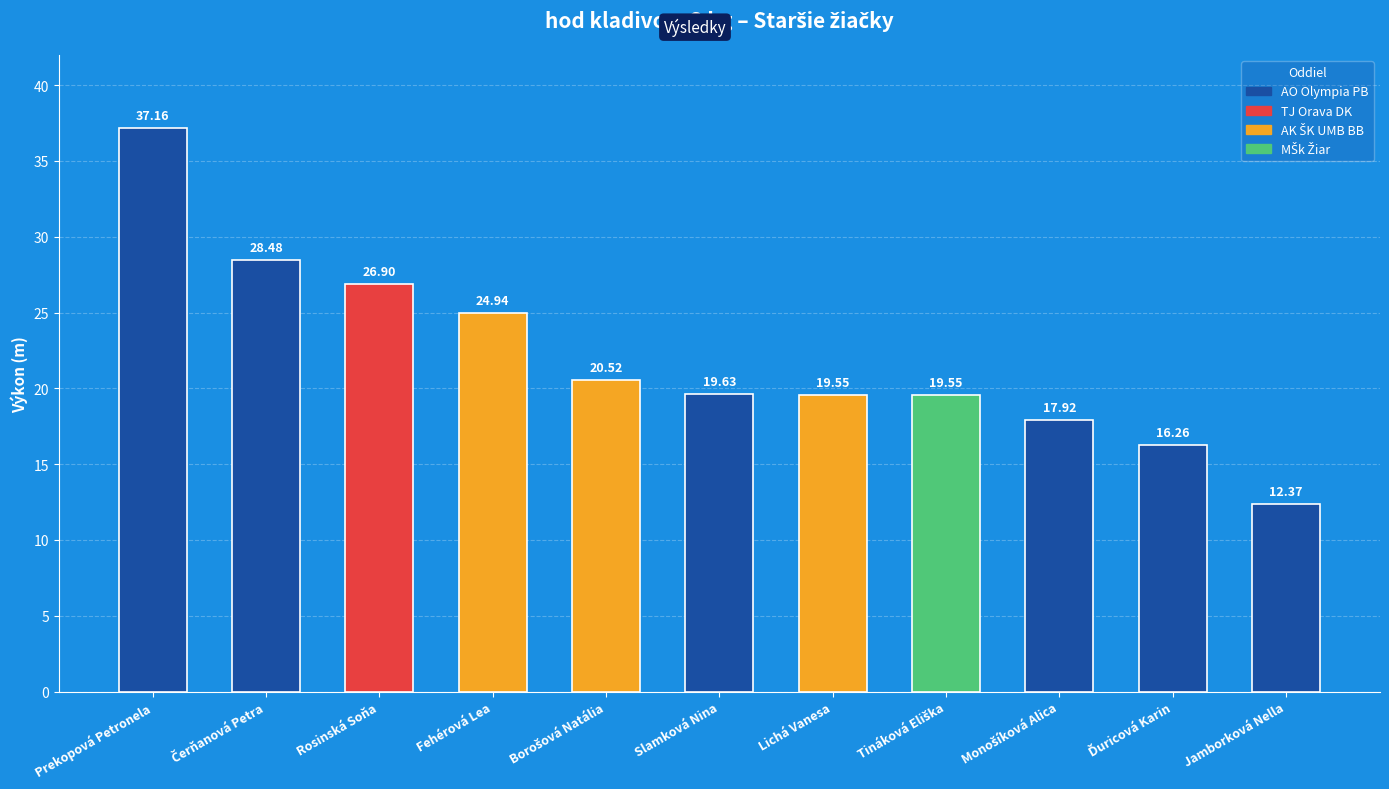

What is the label of the 1st bar from the left?

Prekopová Petronela